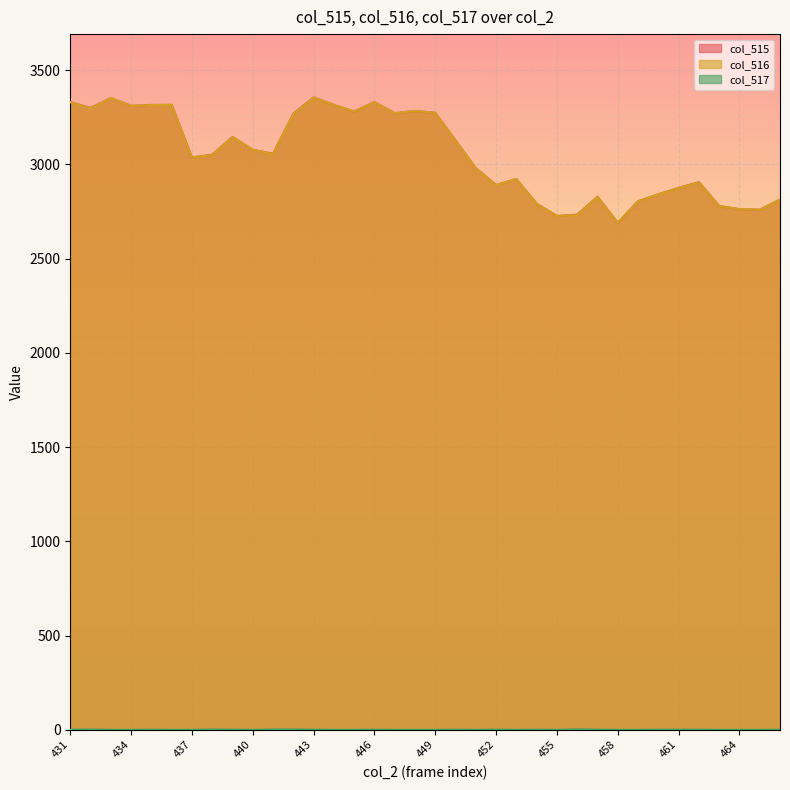

What is the difference between the maximum and minimum values in the col_516 series?

664